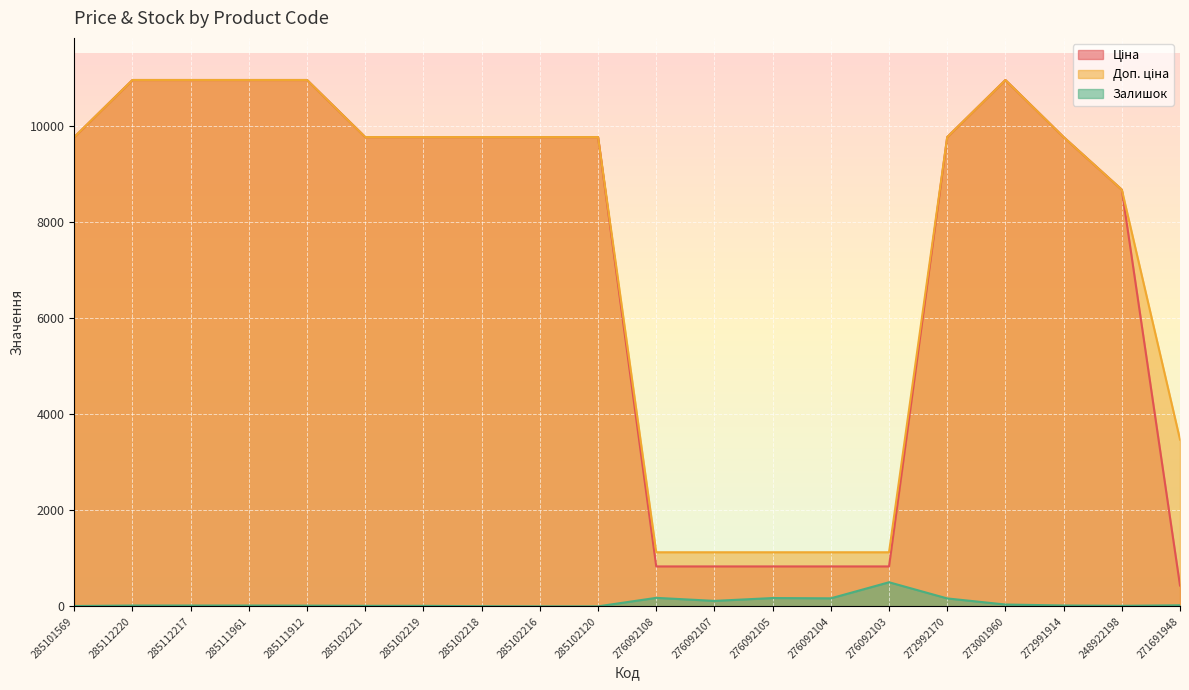

Count the number of data series in this chart.

3